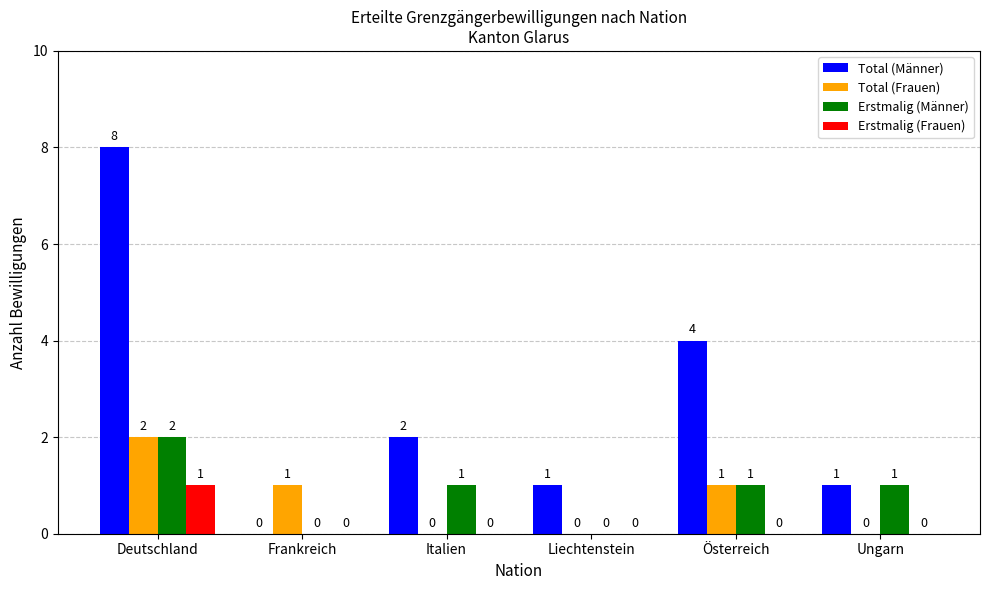

What is the sum of all Erstmalig (Frauen) values?

1